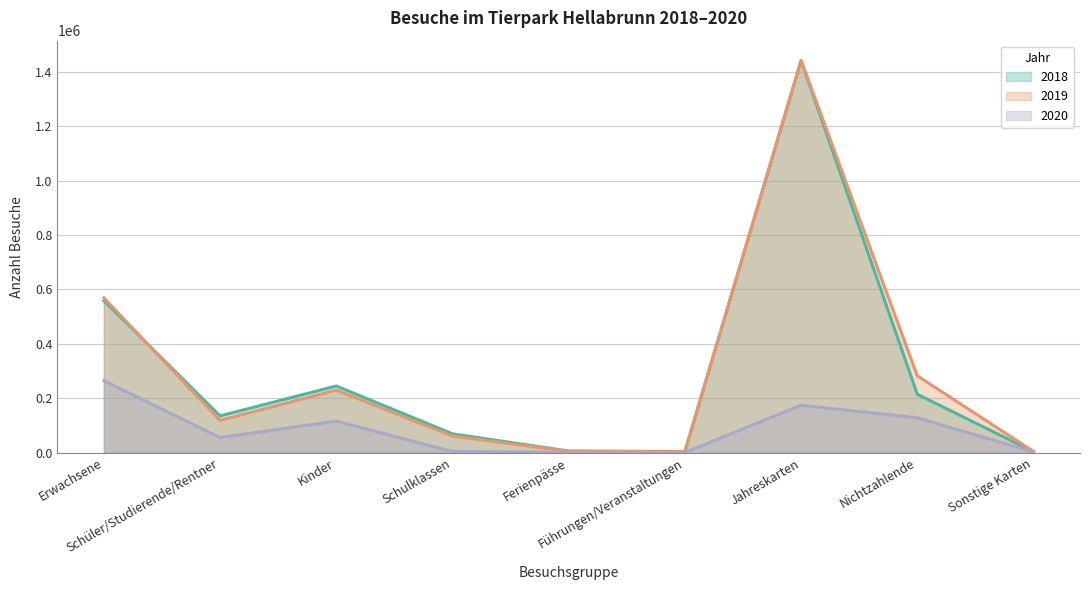

Reading left to right, transcribe all the data shown in this chart.

2018: 558918	135452	245323	69623	6435	4648	1440680	214906	4216
2019: 569302	118980	230129	61515	5165	4254	1441860	282732	5074
2020: 265019	55746	116258	4765	1257	922	174590	128584	2883